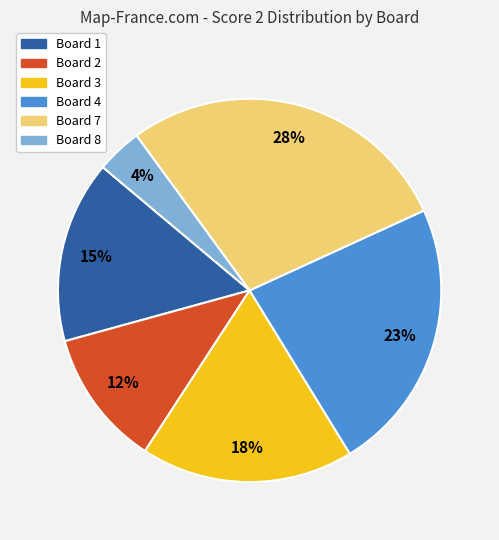

Is there a majority slice in this chart?

No